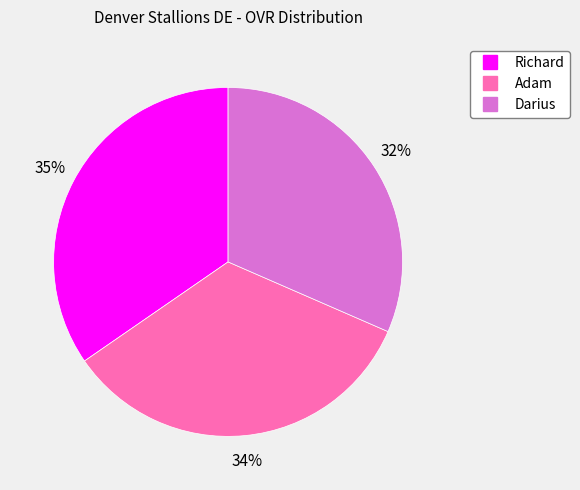

Which category has the biggest portion of the pie?

Richard